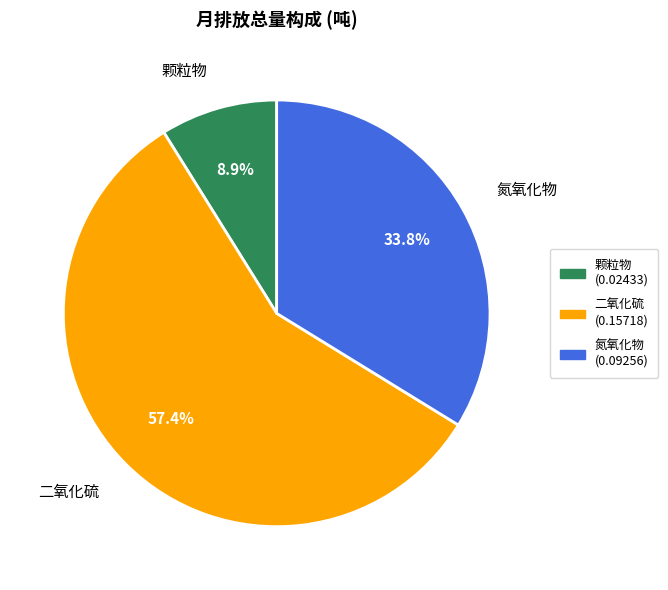

How many segments does this pie chart have?

3